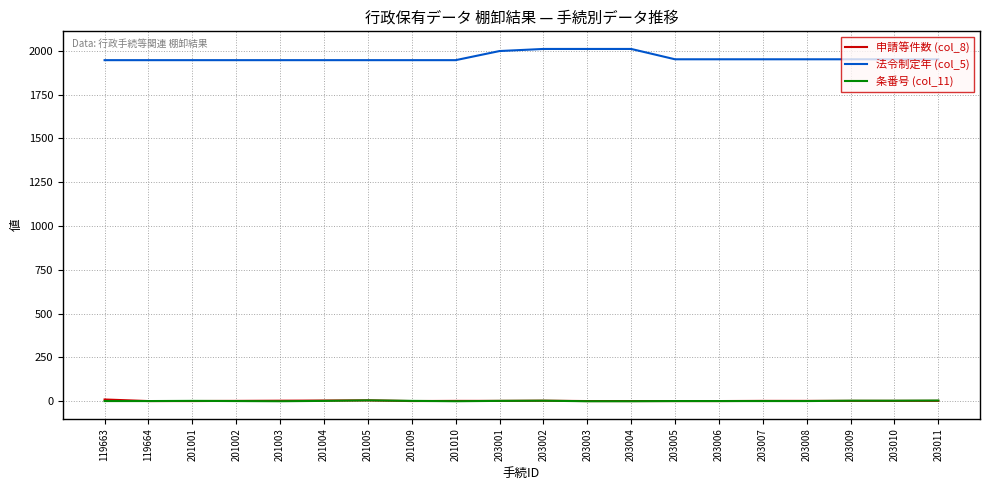

Which series has the largest total across all categories?

法令制定年 (col_5)